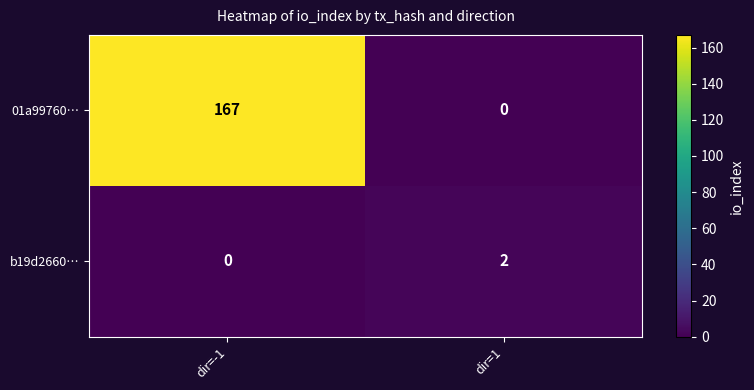

What is the total value across all series at dir=1?

2